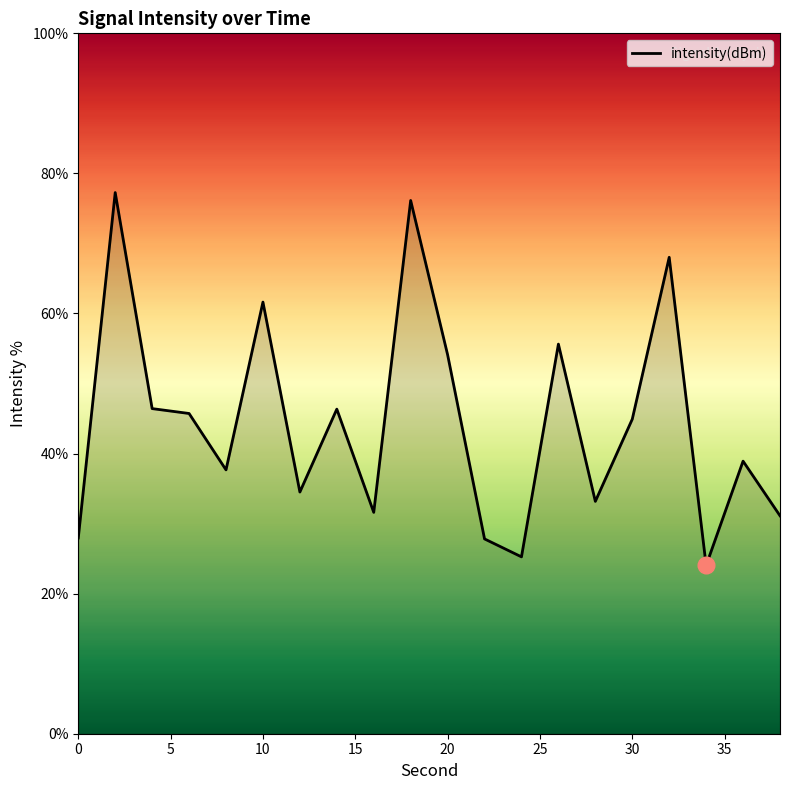

What is the smallest value displayed?

24.0